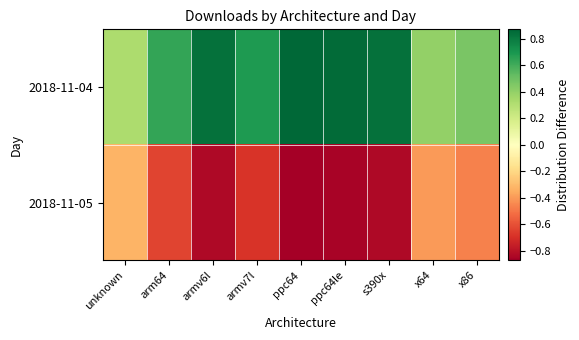

Which label corresponds to the largest value in the chart?

ppc64